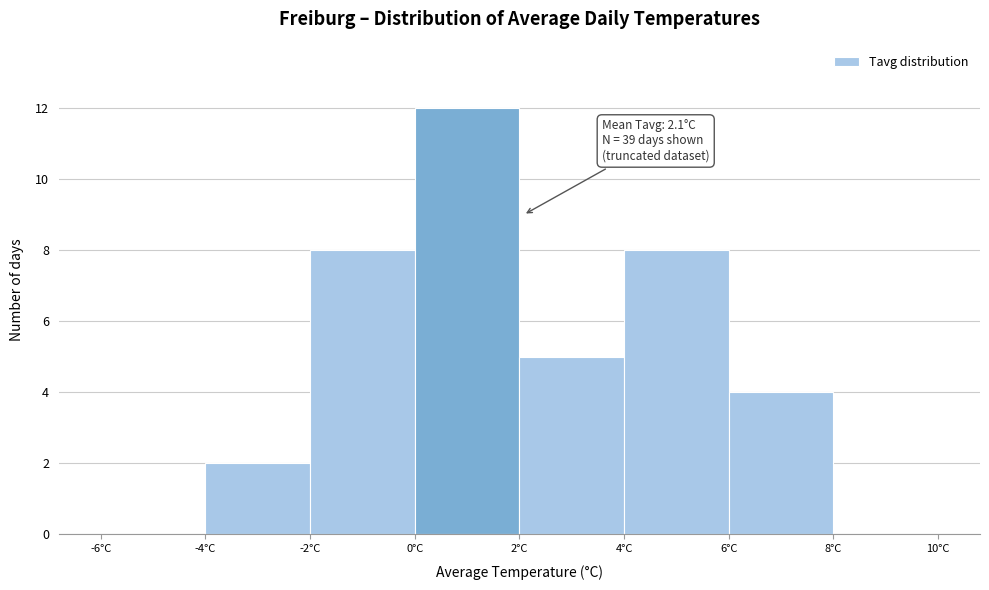

Over which range of the x-axis is the bar tallest?

0 to 2